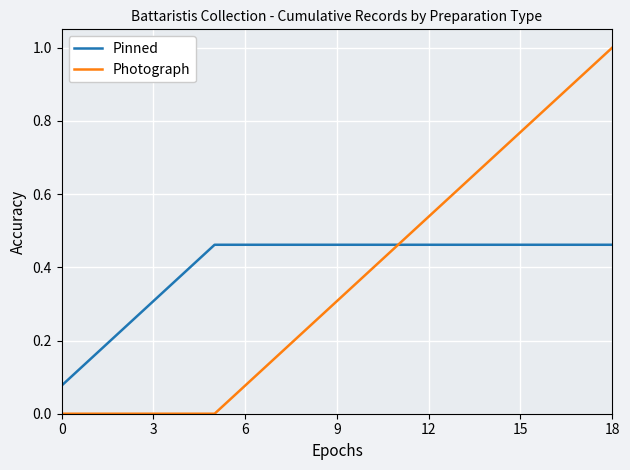

Which series has the largest total across all categories?

Pinned